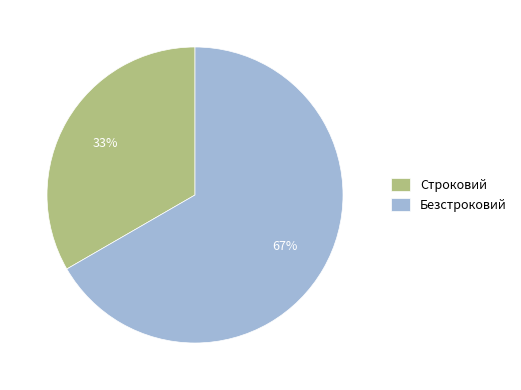

To the nearest percent, what is the combined percentage of Безстроковий and Строковий?

100%